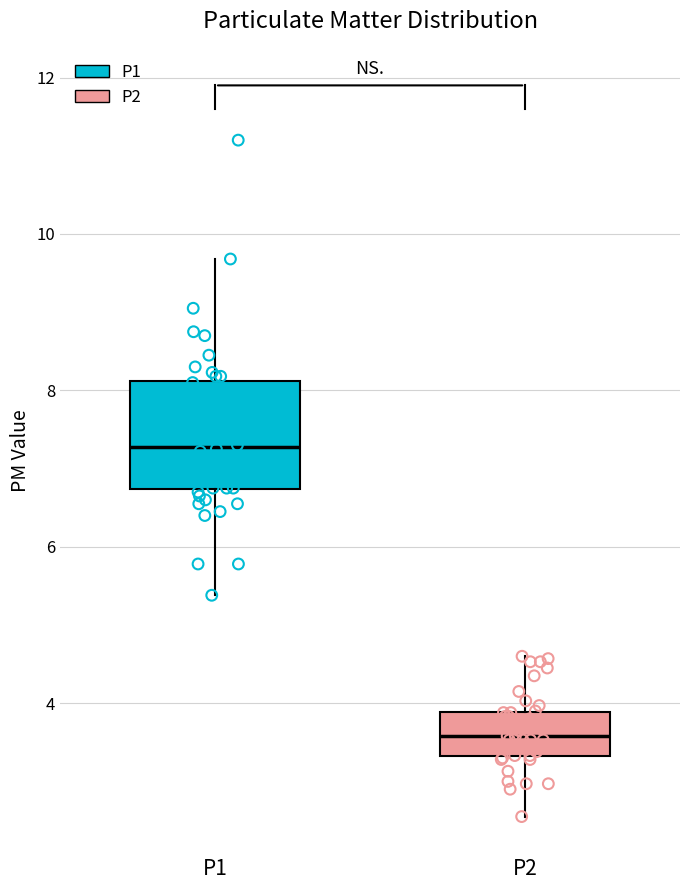

Which box is the tallest, from its lower edge to its upper edge?

P1